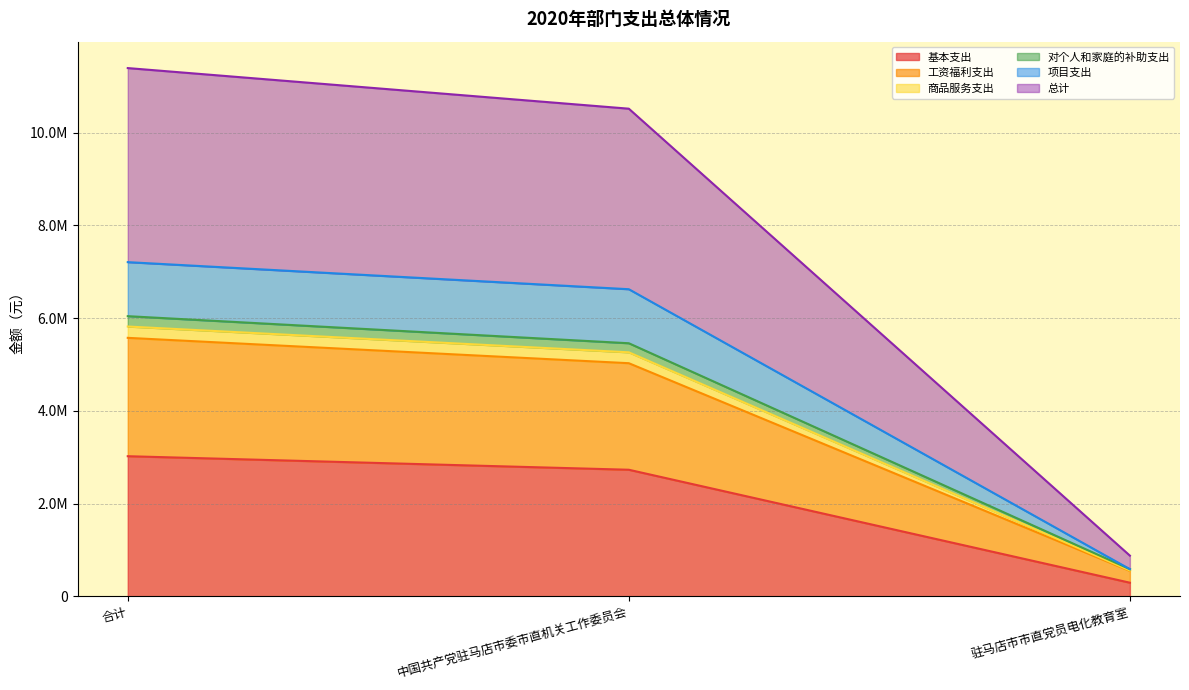

What is the spread (max minus min) of values at 中国共产党驻马店市委市直机关工作委员会?

7785866